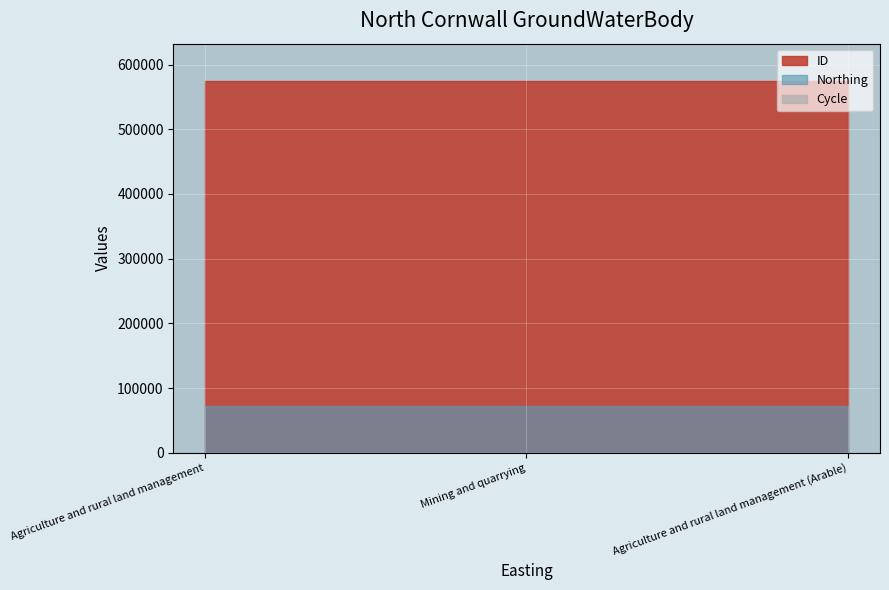

Which has a higher value, Agriculture and rural land management (Arable) or Agriculture and rural land management?

Agriculture and rural land management (Arable)